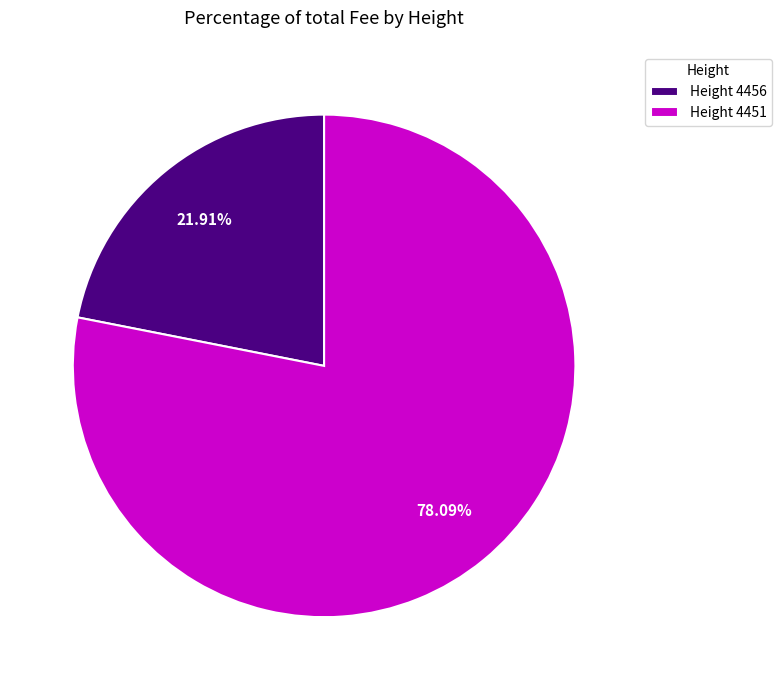

Do Height 4456 and Height 4451 together represent more than half of the pie?

Yes